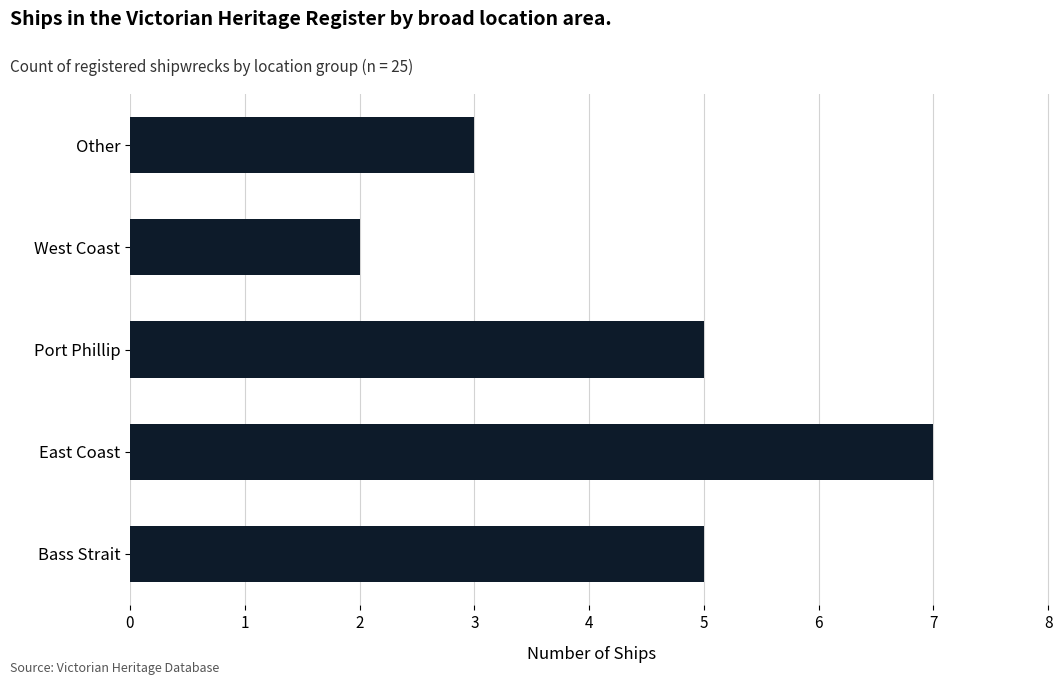

Which category has the lowest value across all series?

West Coast